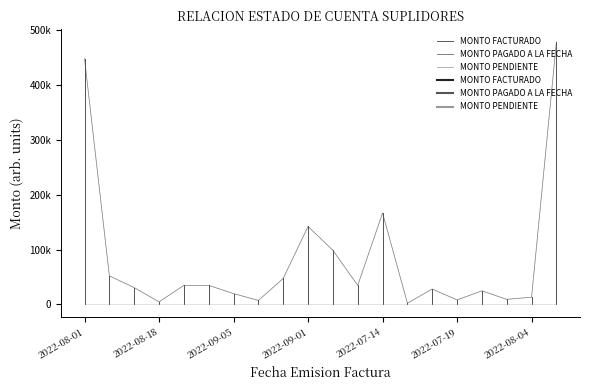

Is this an area chart (filled region under the line)?

No